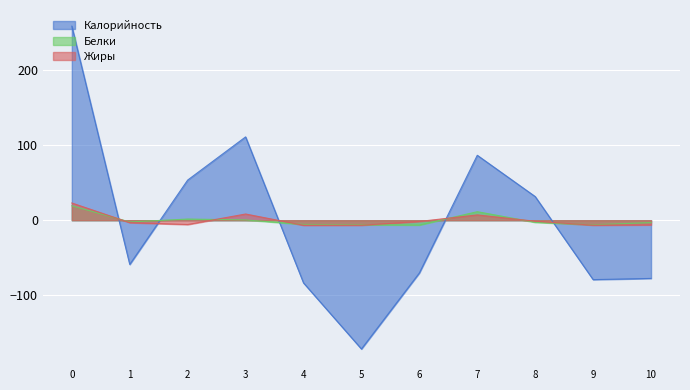

How many lines are shown in the chart?

3